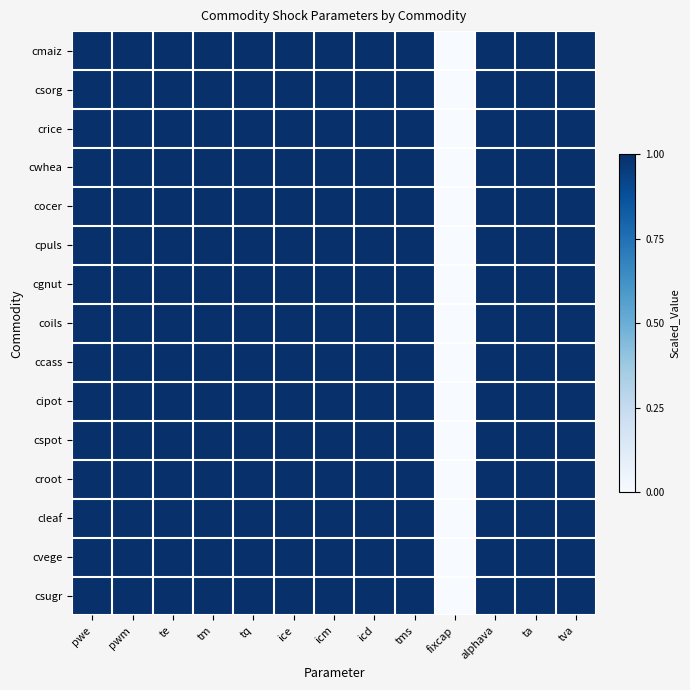

Which series has the largest range (max minus min)?

cmaiz